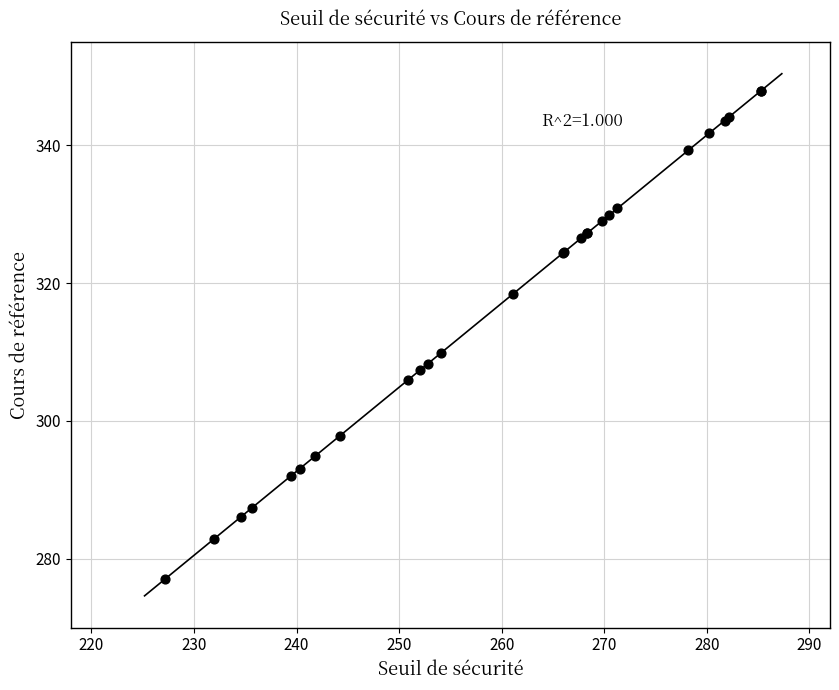

What Y value in the scatter plot is closest to 312?

309.8